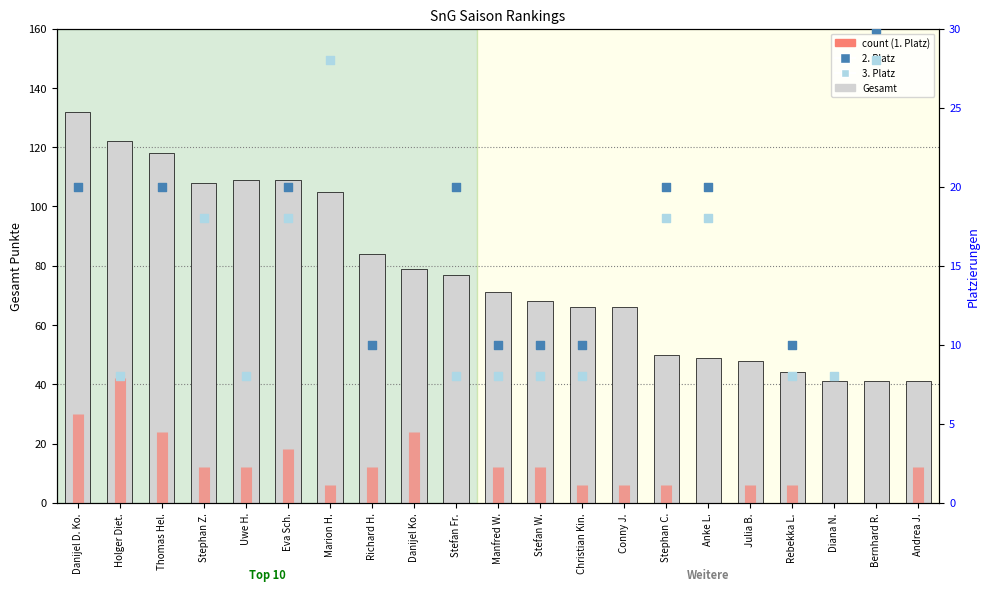

What is the change in value from Danijel D. Ko. to Manfred W.?

-61